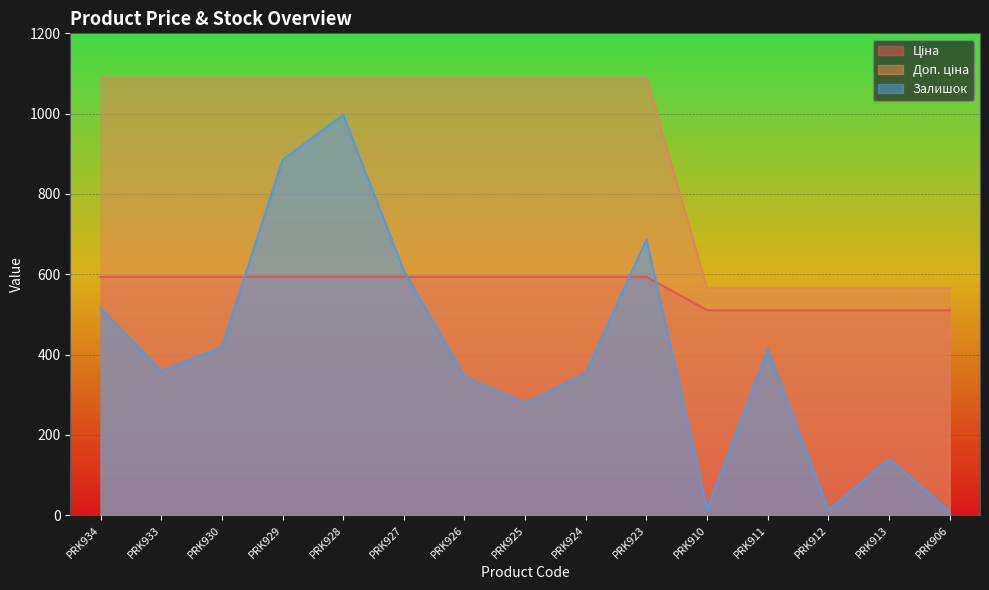

Does the chart display data point markers on the line(s)?

No